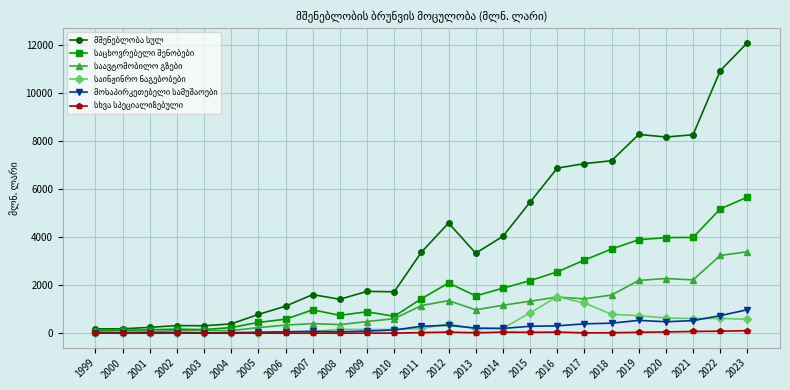

At which category is the sum across all series the highest?

2023